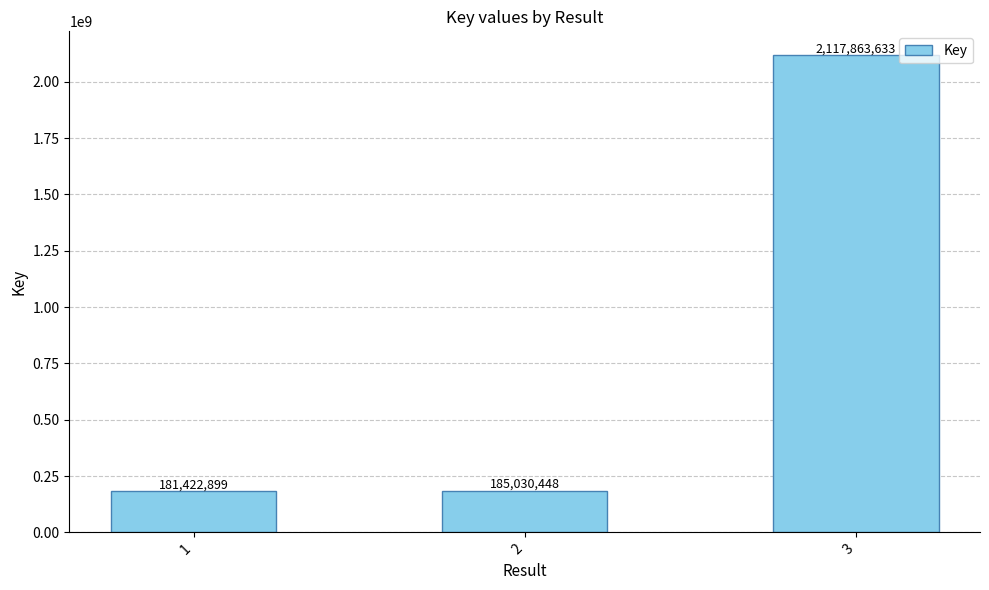

At which category does the chart reach its minimum across all series?

1